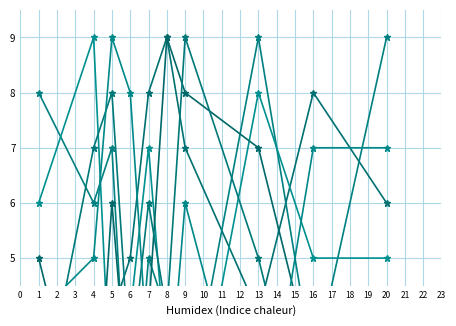

True or false: col_3 and col_8 cross at least once.

True